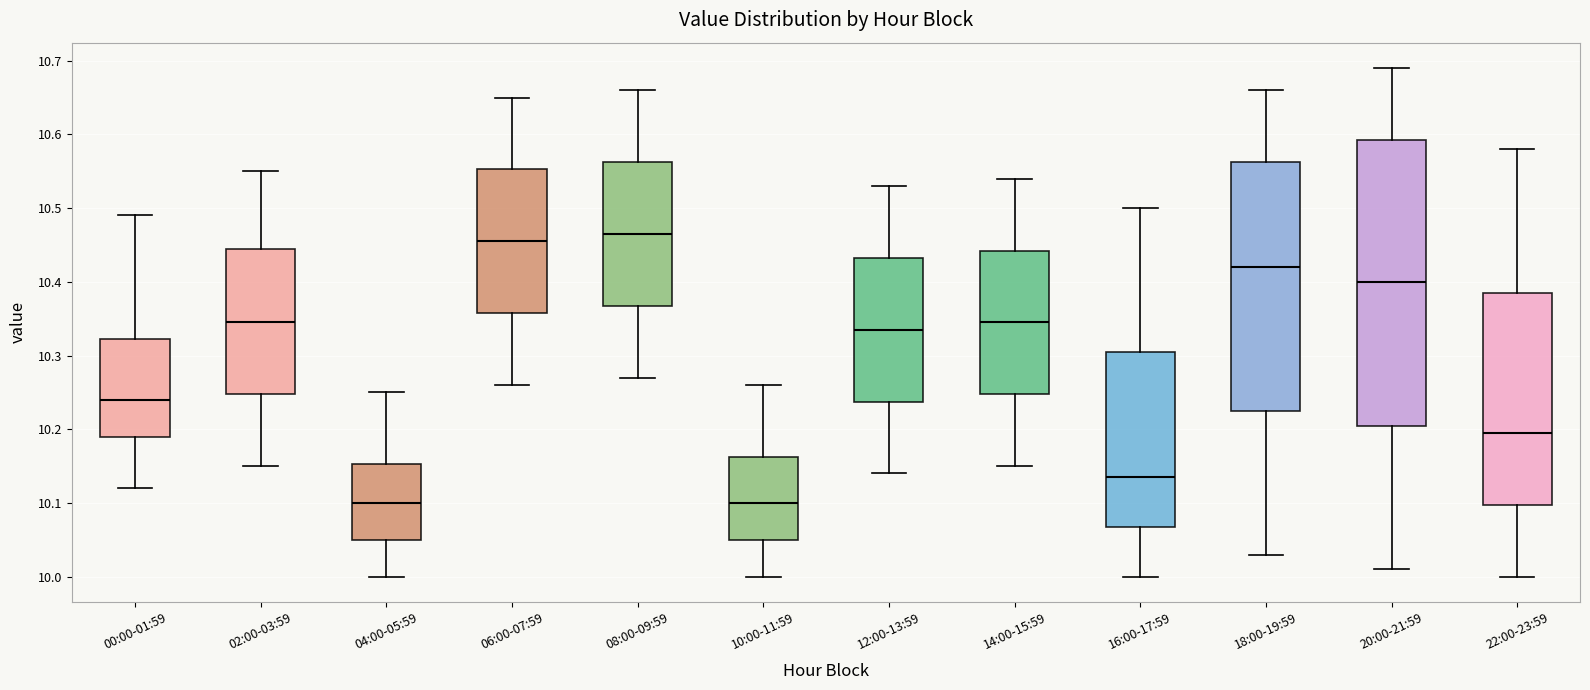

Where does the upper whisker of the box for 10:00-11:59 end on the y-axis? The values are not printed on the chart, so give them approximately, as read against the axis.

10.26